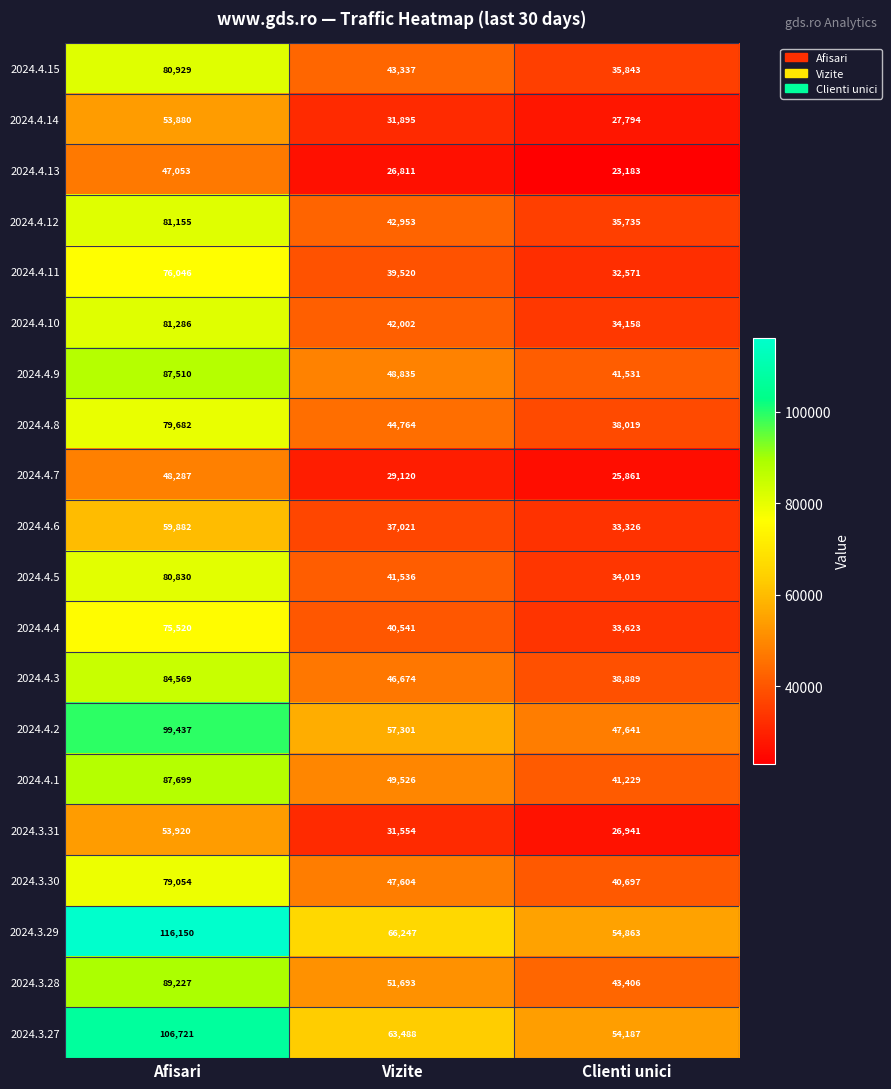

How many data points does each series have?

3